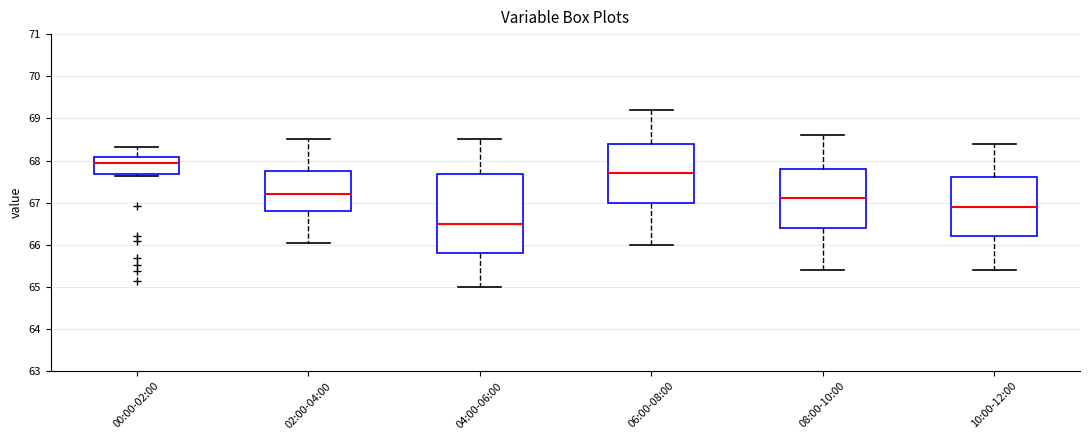

Where is the lower edge of the box for 06:00-08:00 on the y-axis? The values are not printed on the chart, so give them approximately, as read against the axis.

67.0